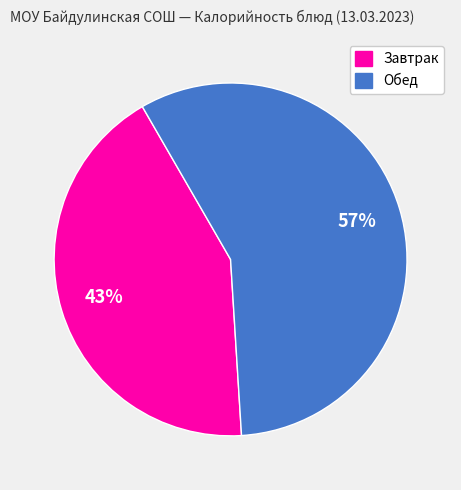

Do Завтрак and Обед together represent more than half of the pie?

Yes